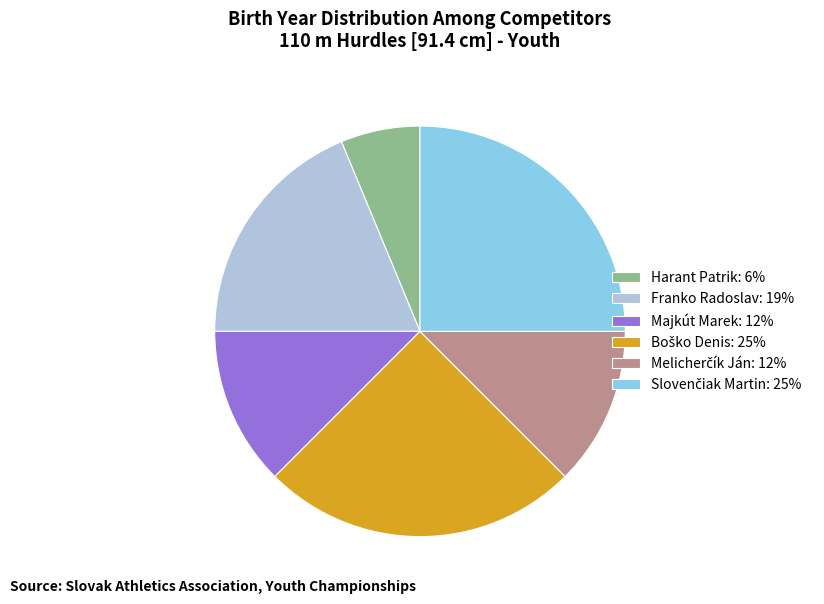

True or false: Harant Patrik accounts for 6% of the total.

True